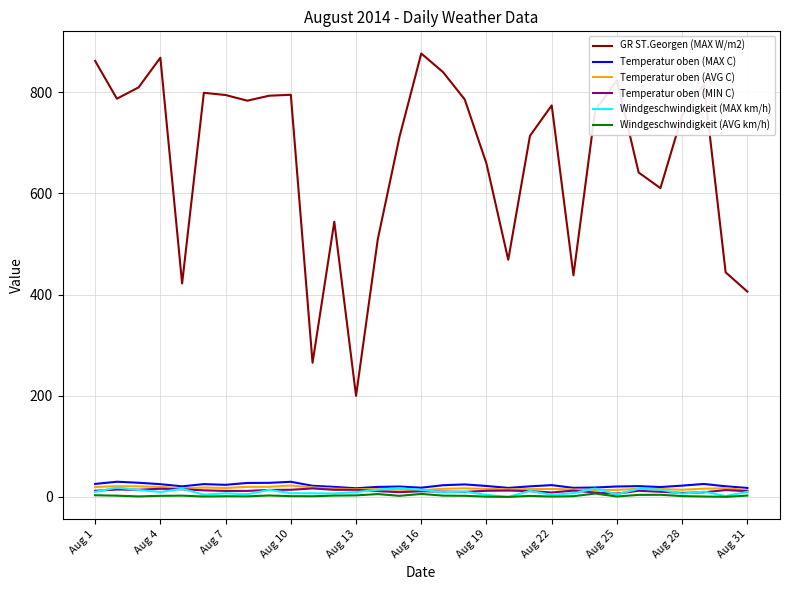

Which series has the largest total across all categories?

GR ST.Georgen (MAX W/m2)